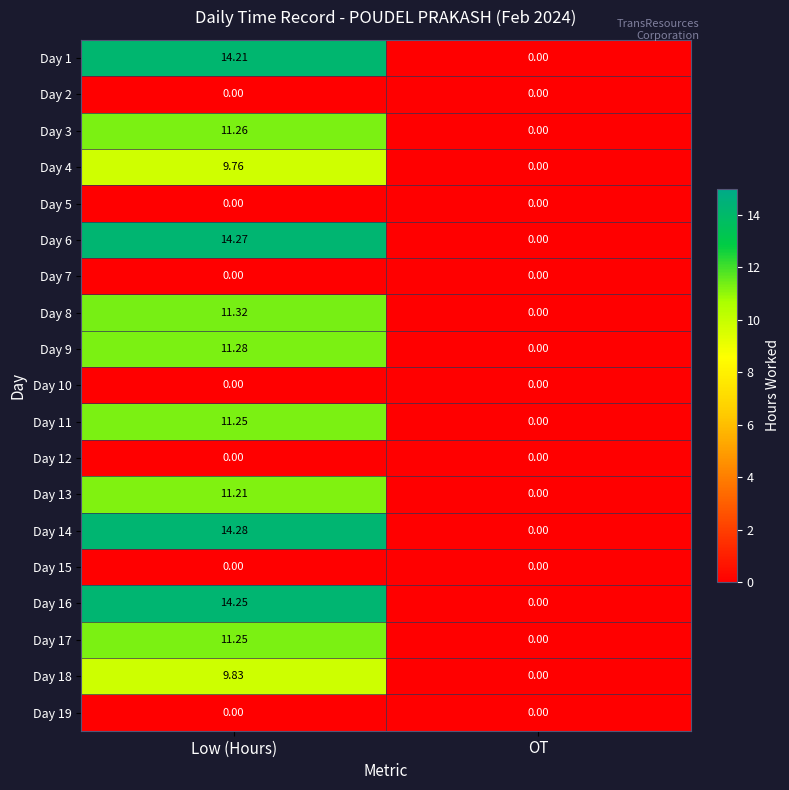

Which series changed the most between Low (Hours) and OT?

Day 14